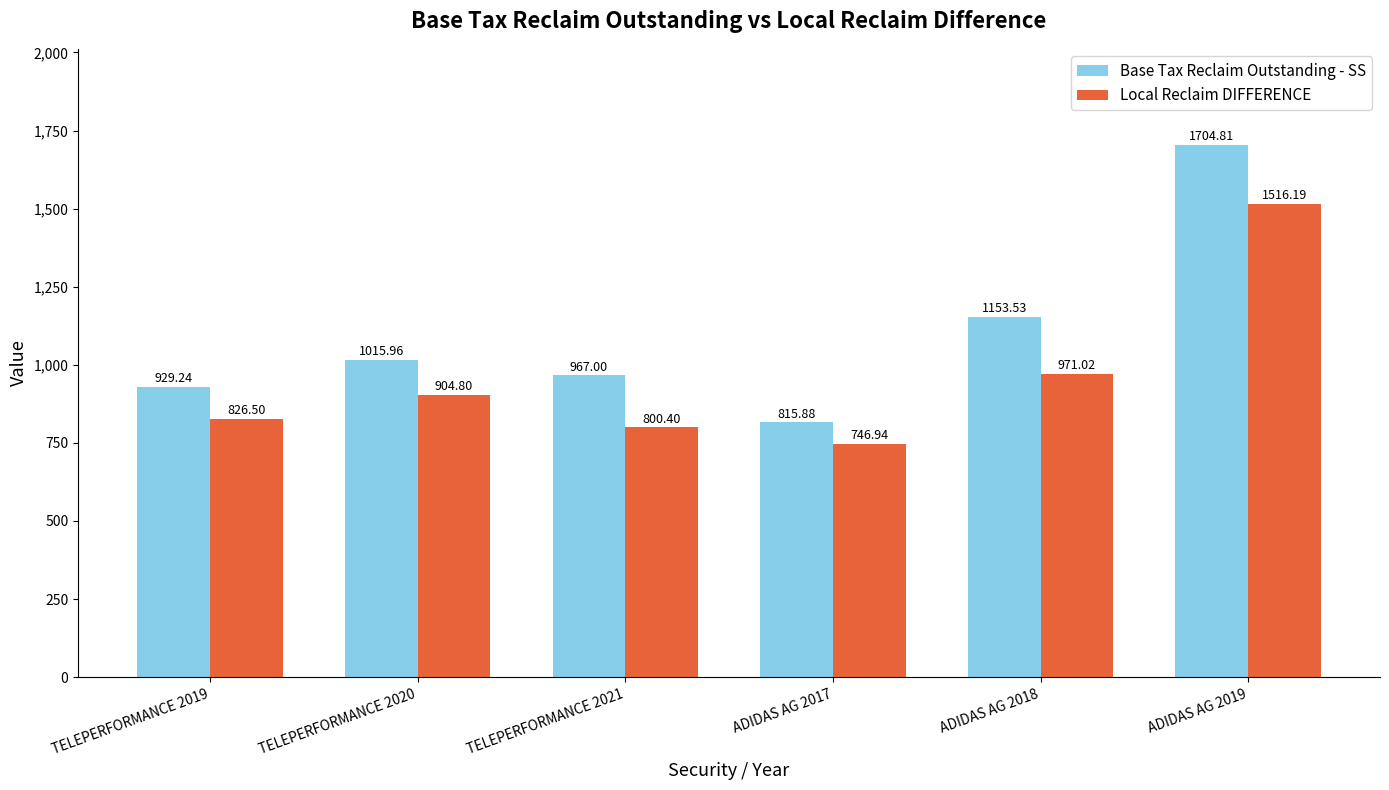

How many groups of bars are there?

6